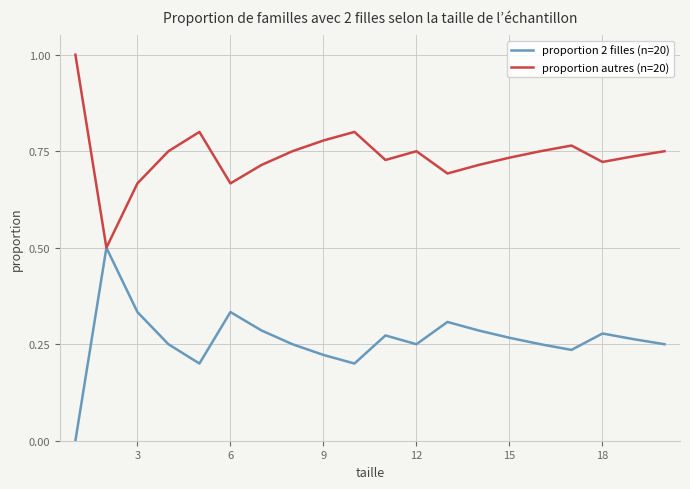

Which series has the largest total across all categories?

proportion autres (n=20)